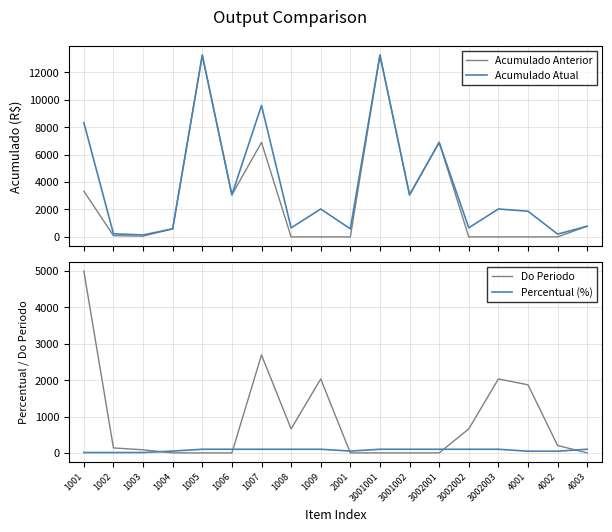

What is the total value across all series at 3002001?

13877.6